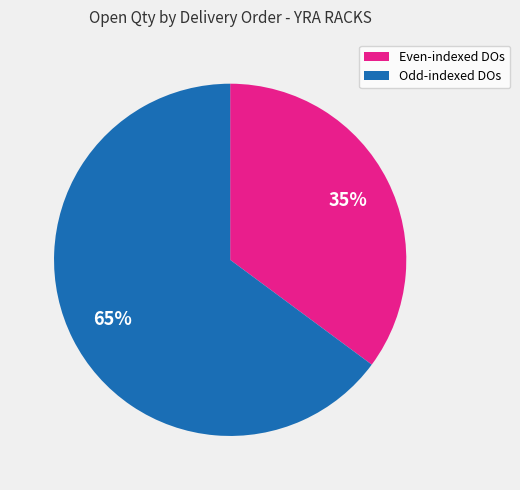

To the nearest percent, what is the combined percentage of Odd-indexed DOs and Even-indexed DOs?

100%